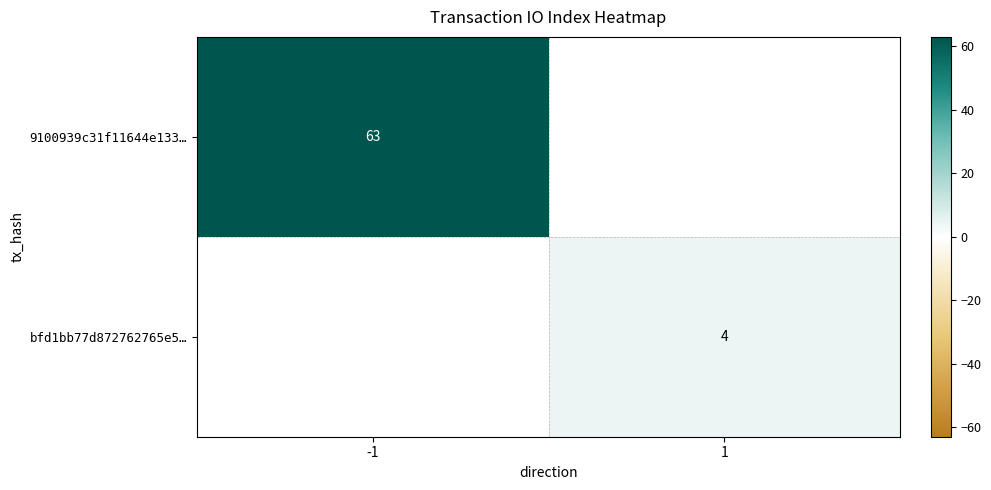

The value of 9100939c31f11644e133… at -1 is 63. True or false?

True